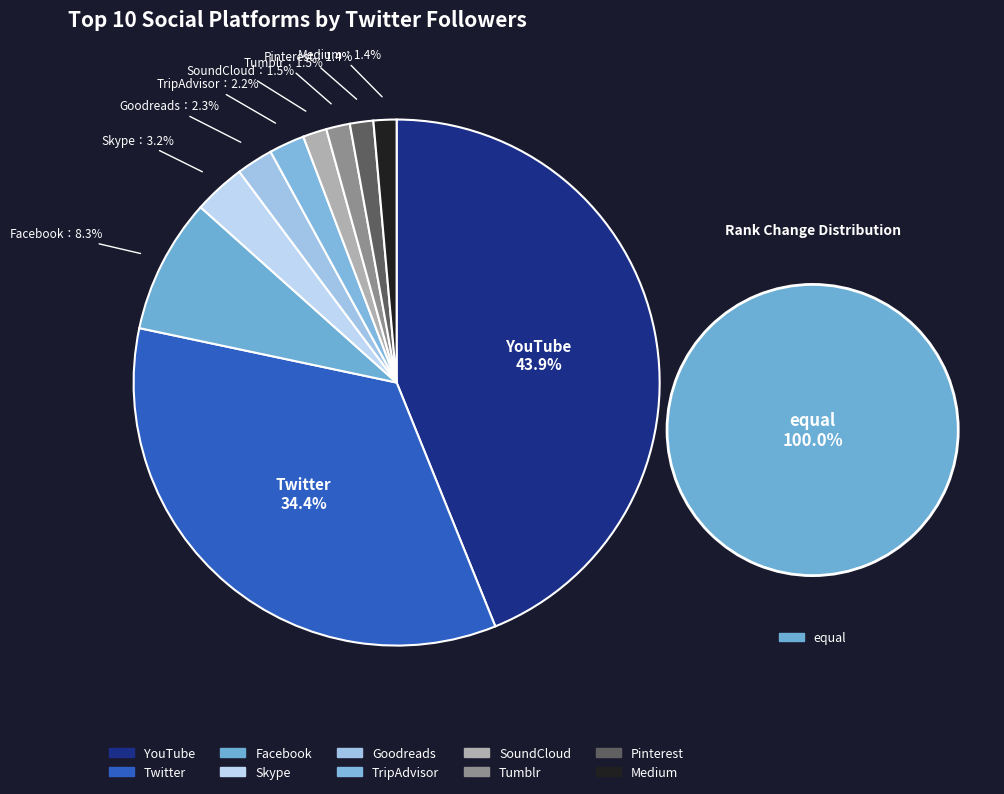

True or false: Goodreads accounts for 2% of the total.

True